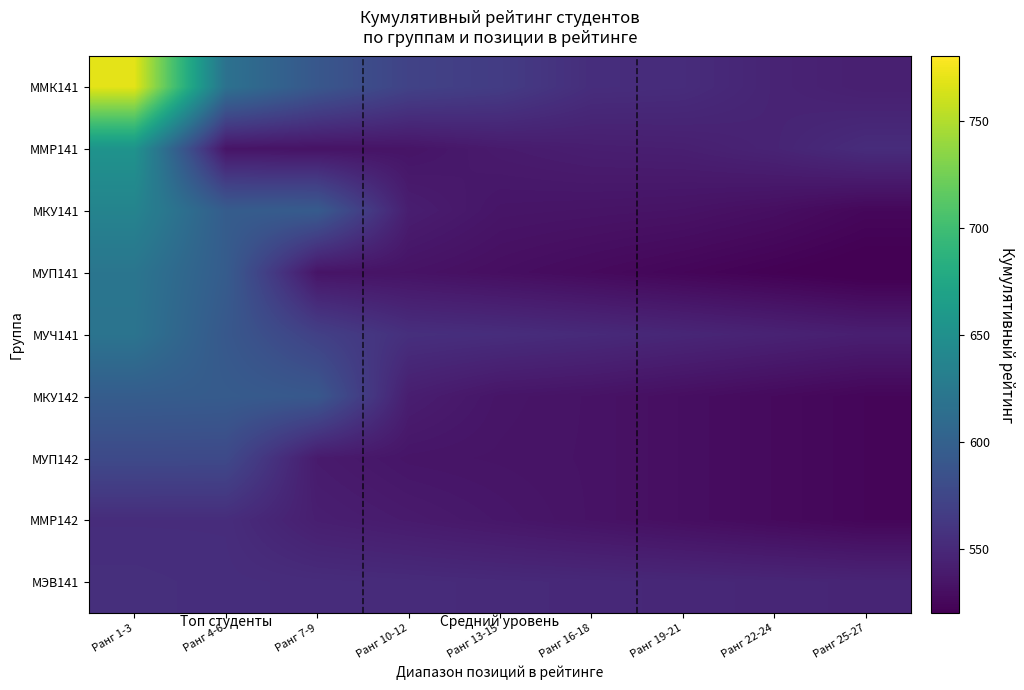

At Ранг 16-18, list the series in order from smallest to largest.

МУП141, МКУ142, МУП142, ММР142, МКУ141, ММР141, МЭВ141, МУЧ141, ММК141